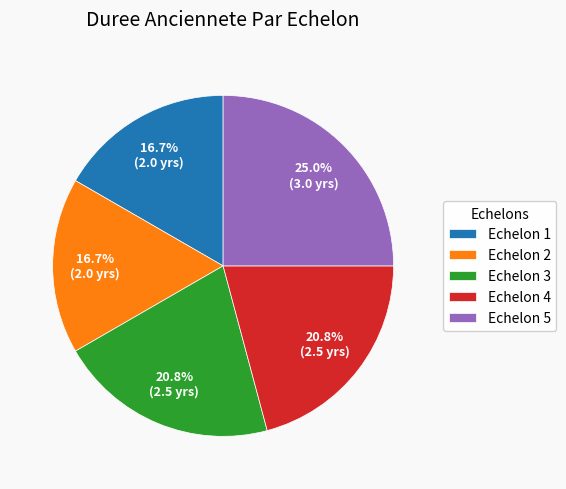

What percentage do Echelon 2 and Echelon 3 together represent?

37.5%